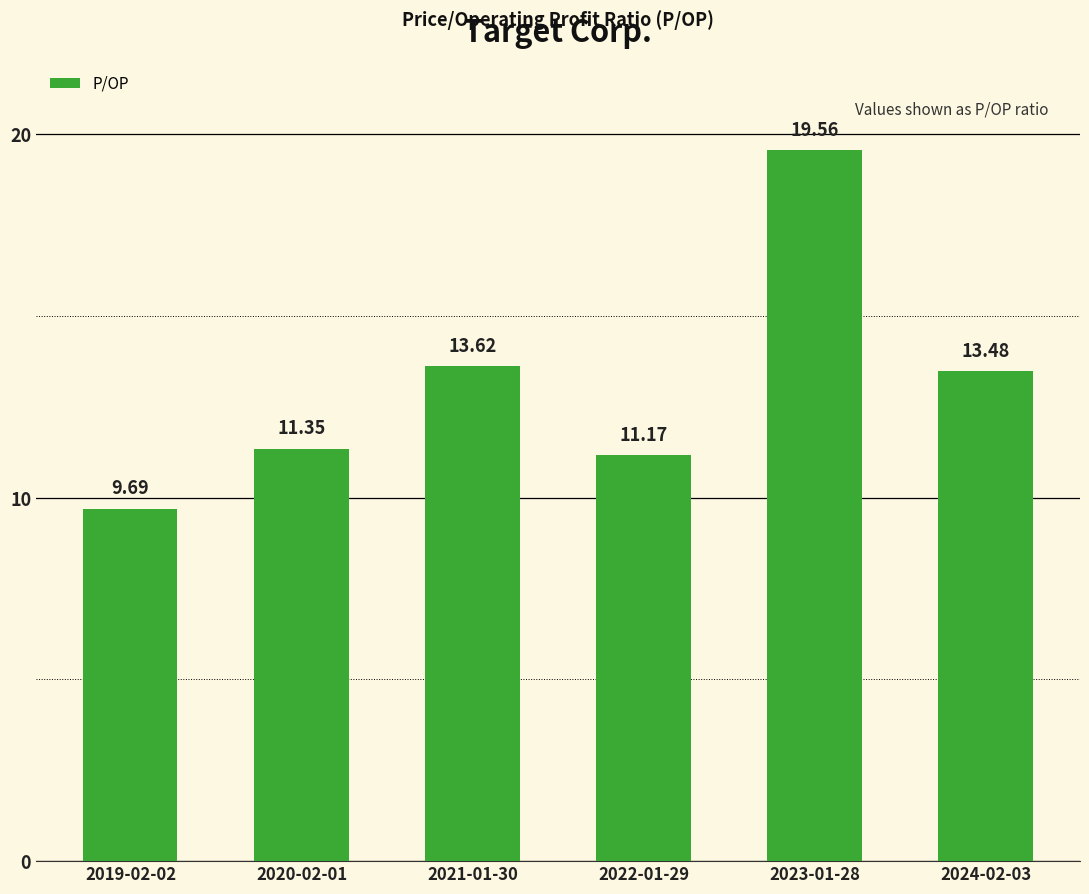

List the labels in order of value, smallest first.

2019-02-02, 2022-01-29, 2020-02-01, 2024-02-03, 2021-01-30, 2023-01-28